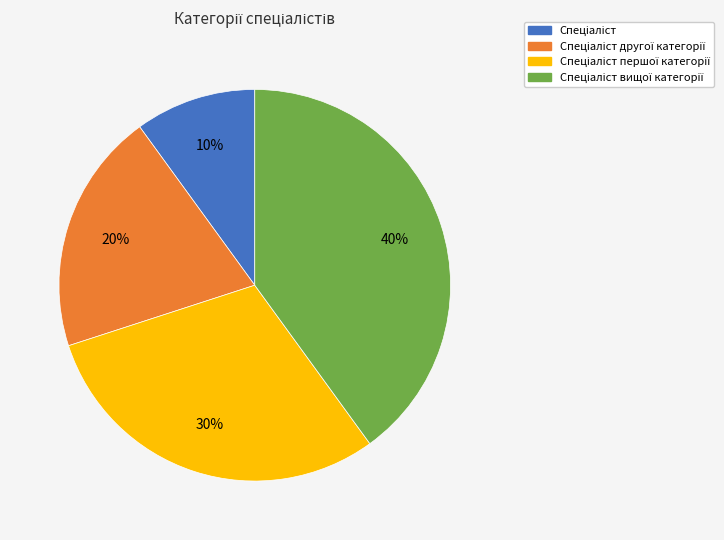

To the nearest percent, what is the average slice percentage?

25%